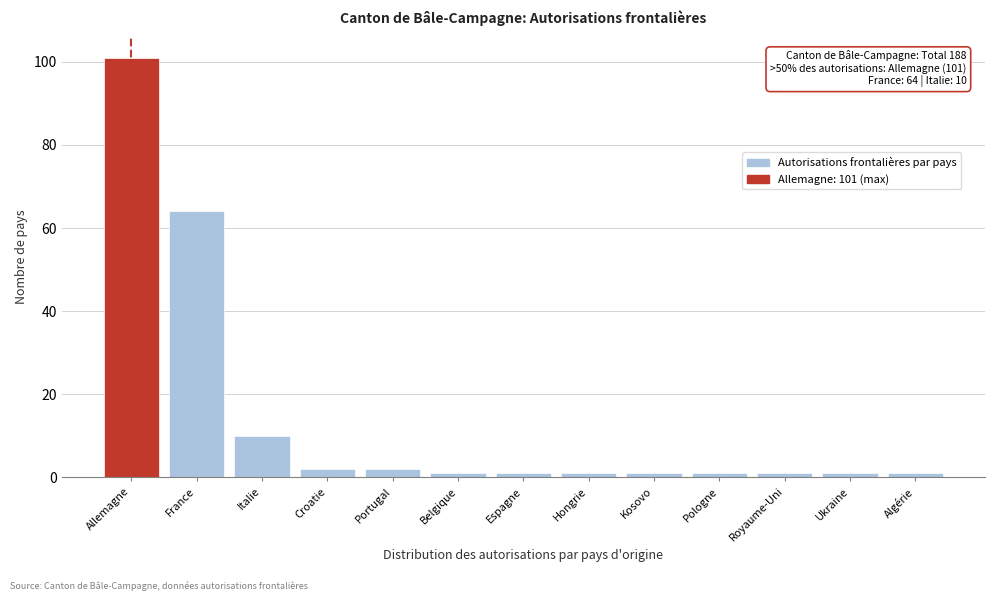

Reading left to right, transcribe all the data shown in this chart.

101	64	10	2	2	1	1	1	1	1	1	1	1